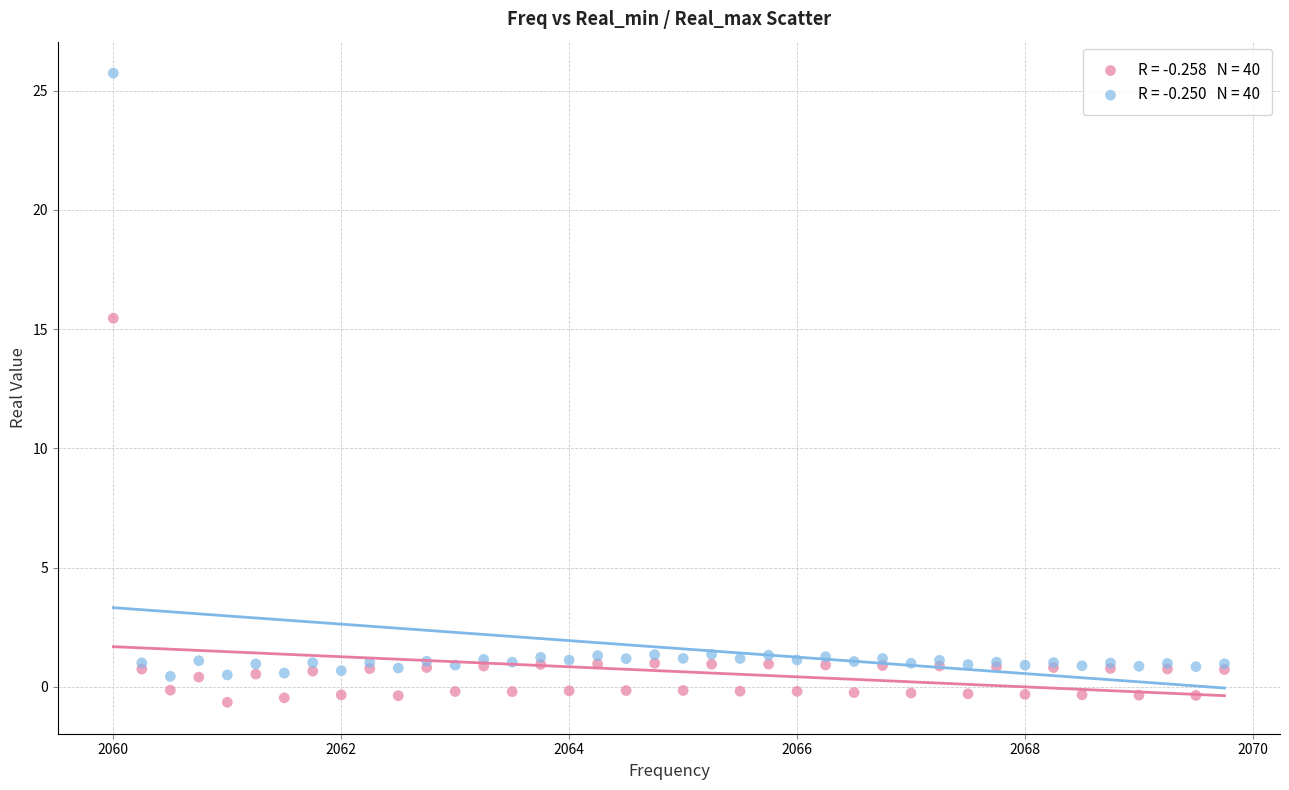

Across all series, what Y value is closest to 12?

15.5